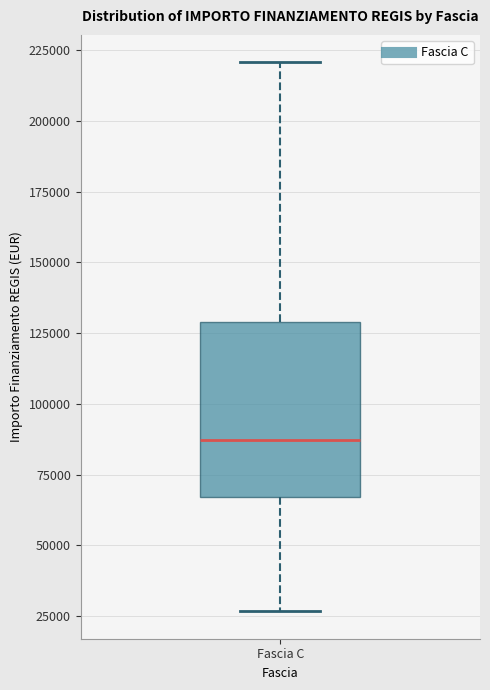

Where is the lower edge of the box for Fascia C on the y-axis? The values are not printed on the chart, so give them approximately, as read against the axis.

65000